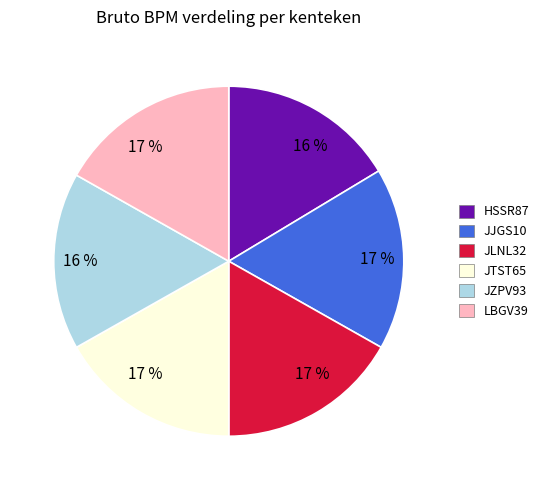

To the nearest percent, what is the average slice percentage?

17%